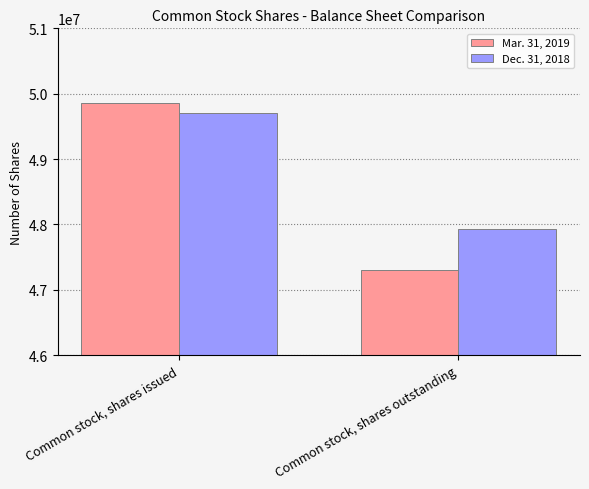

What is the spread (max minus min) of values at Common stock, shares issued?

151206